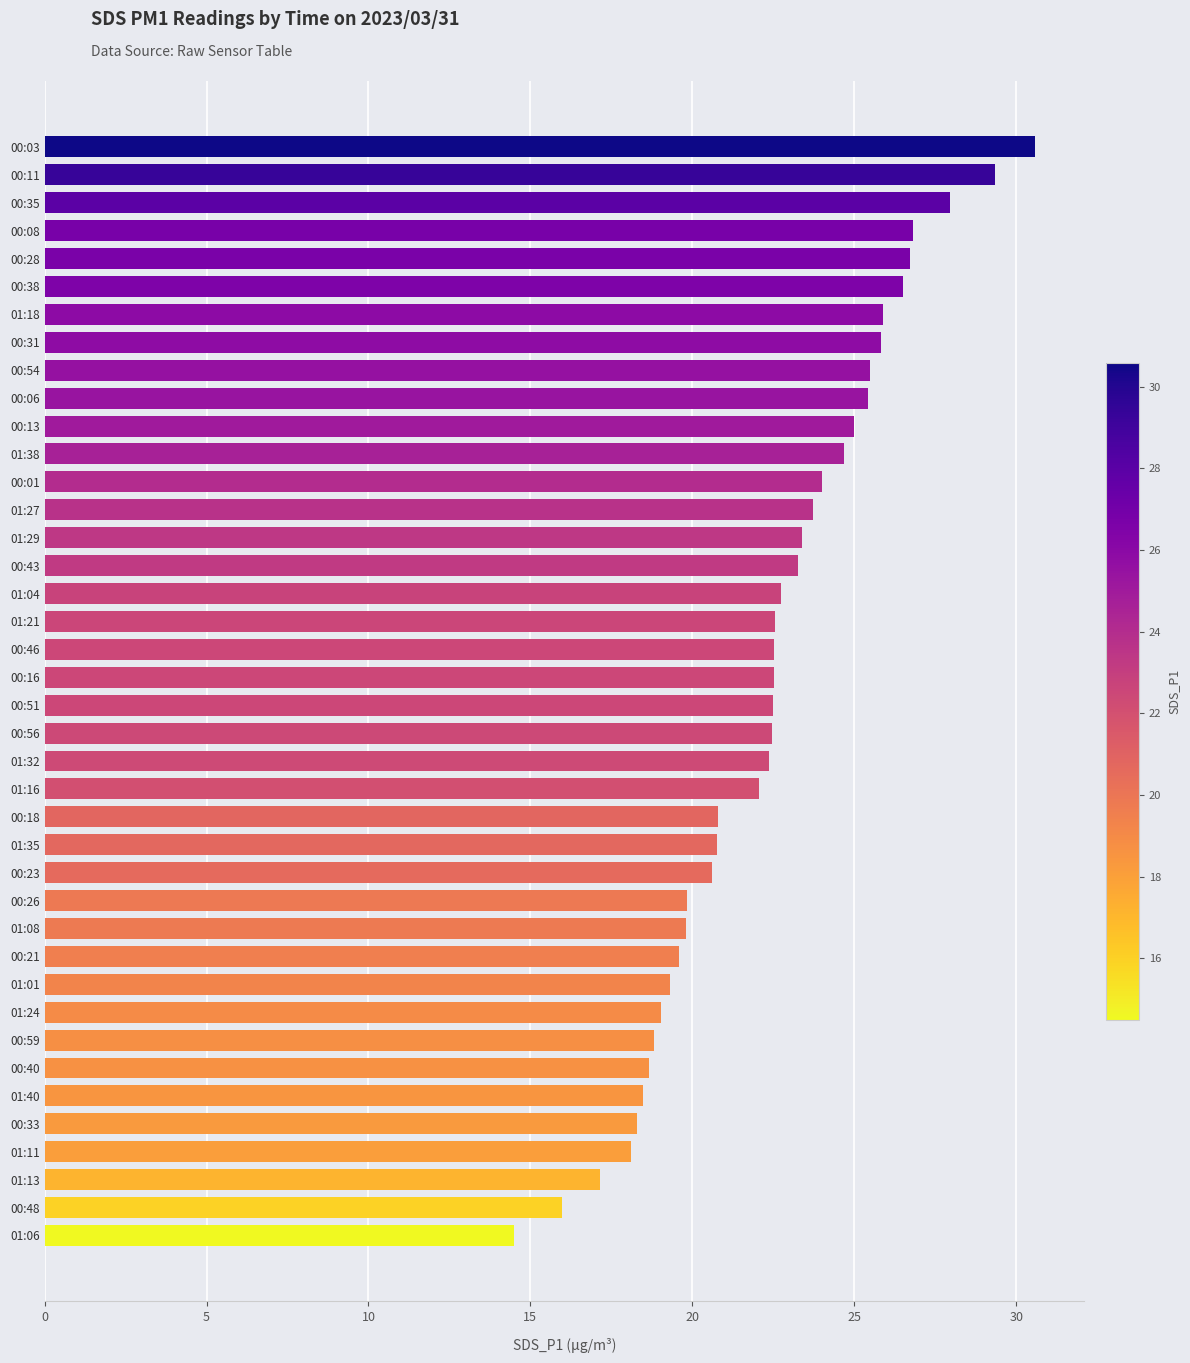

The chart shows a value of 22.1 at 01:16. True or false?

True